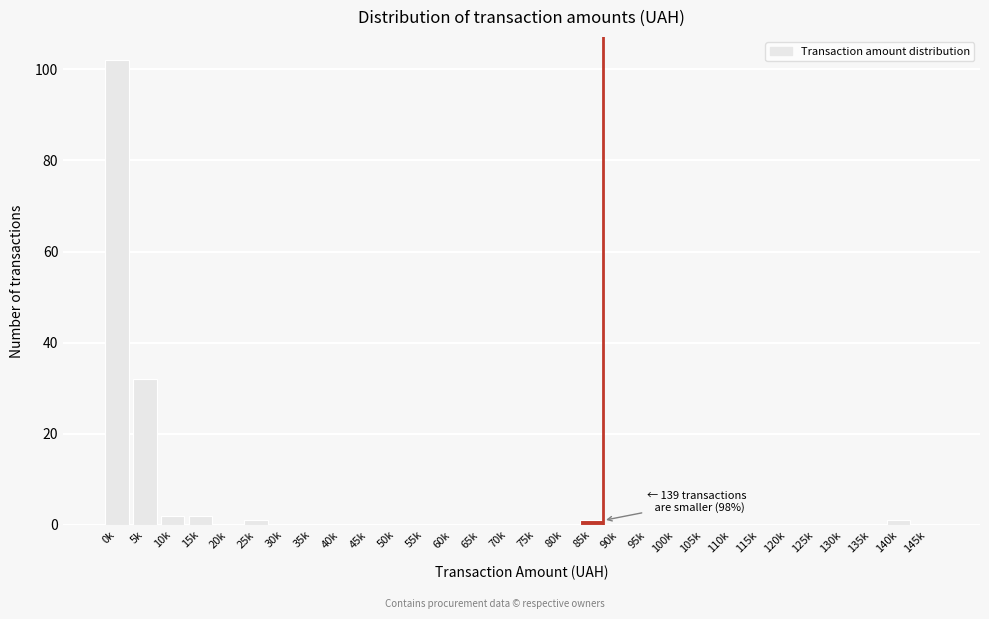

Reading left to right, list all the values displayed in this chart.

0k=102	5k=32	10k=2	15k=2	20k=0	25k=1	30k=0	35k=0	40k=0	45k=0	50k=0	55k=0	60k=0	65k=0	70k=0	75k=0	80k=0	85k=1	90k=0	95k=0	100k=0	105k=0	110k=0	115k=0	120k=0	125k=0	130k=0	135k=0	140k=1	145k=0